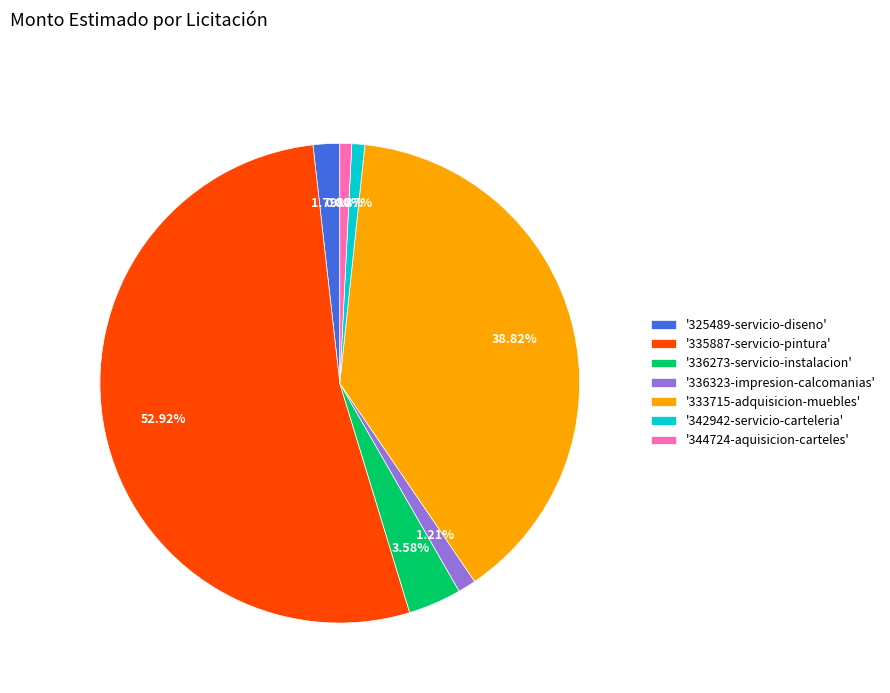

Does '325489-servicio-diseno' represent more than half of the total?

No